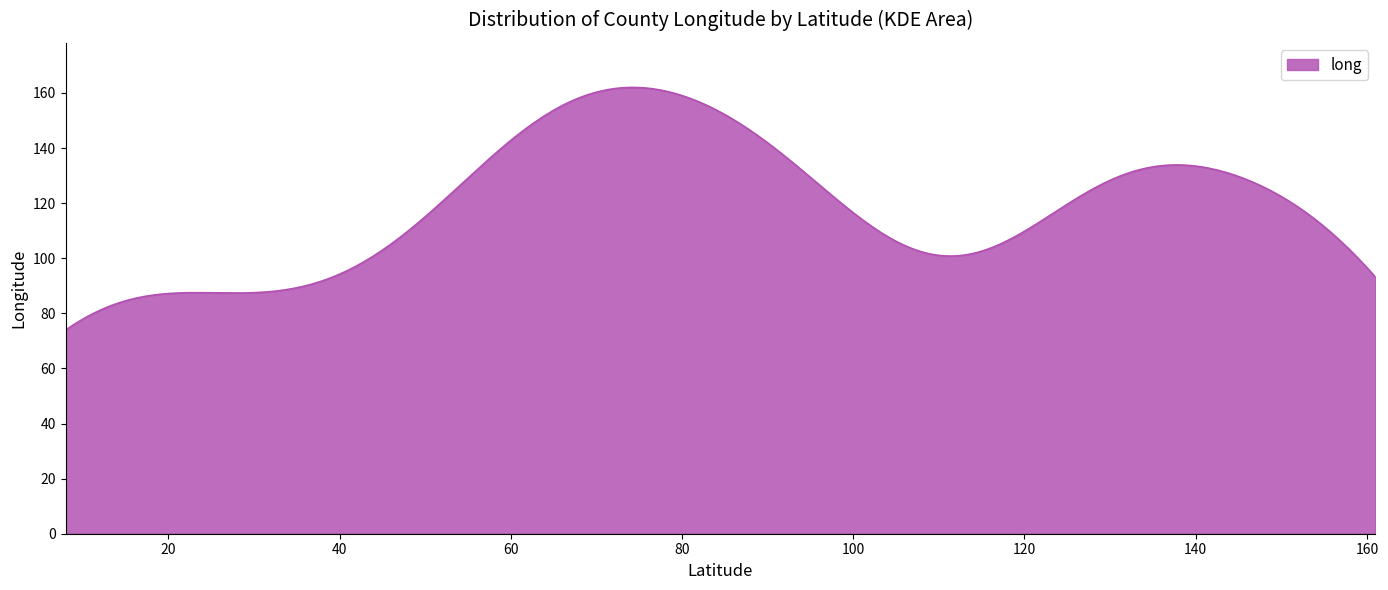

What is the difference between the maximum and minimum values?

88.1